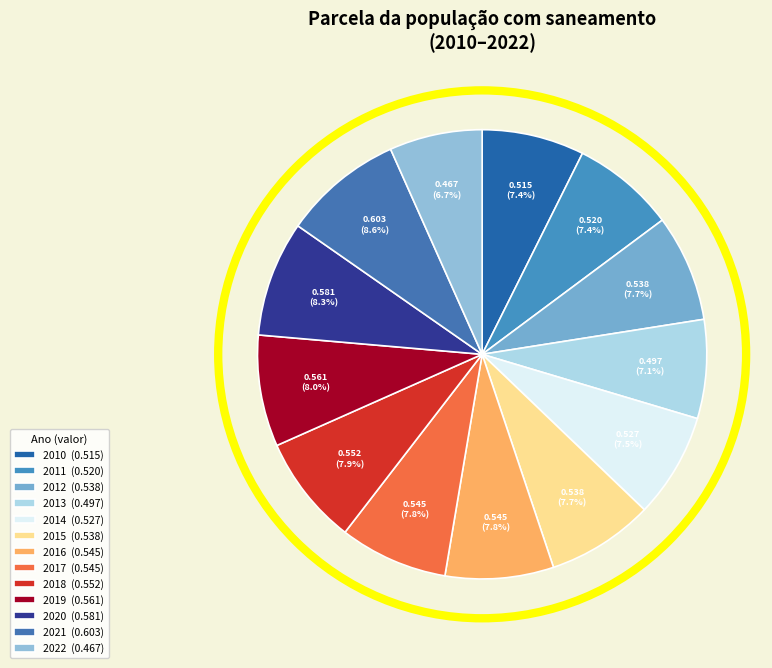

Combined, what portion of the pie is 2021 and 2013?

15.7%